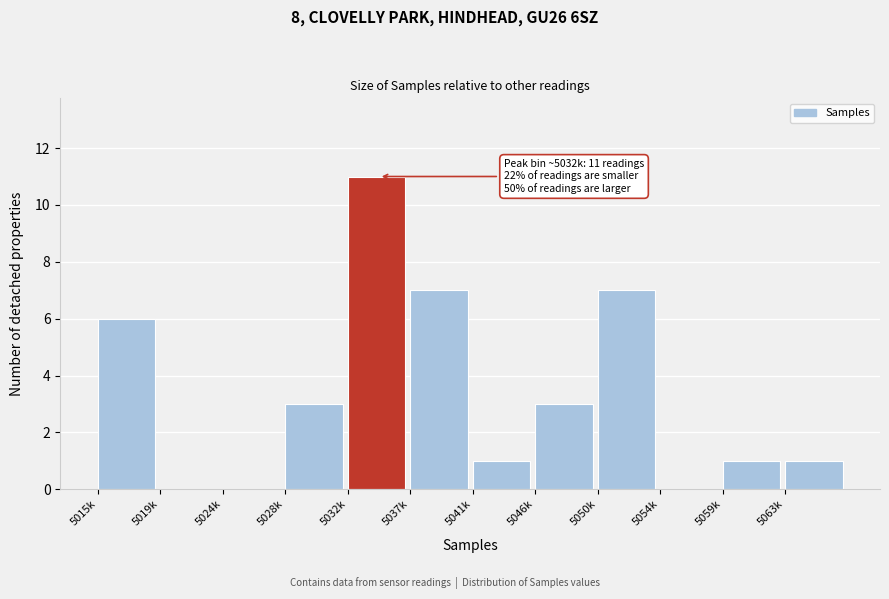

Reading left to right, list all the values displayed in this chart.

5015k=6	5019k=0	5024k=0	5028k=3	5032k=11	5037k=7	5041k=1	5046k=3	5050k=7	5054k=0	5059k=1	5063k=1